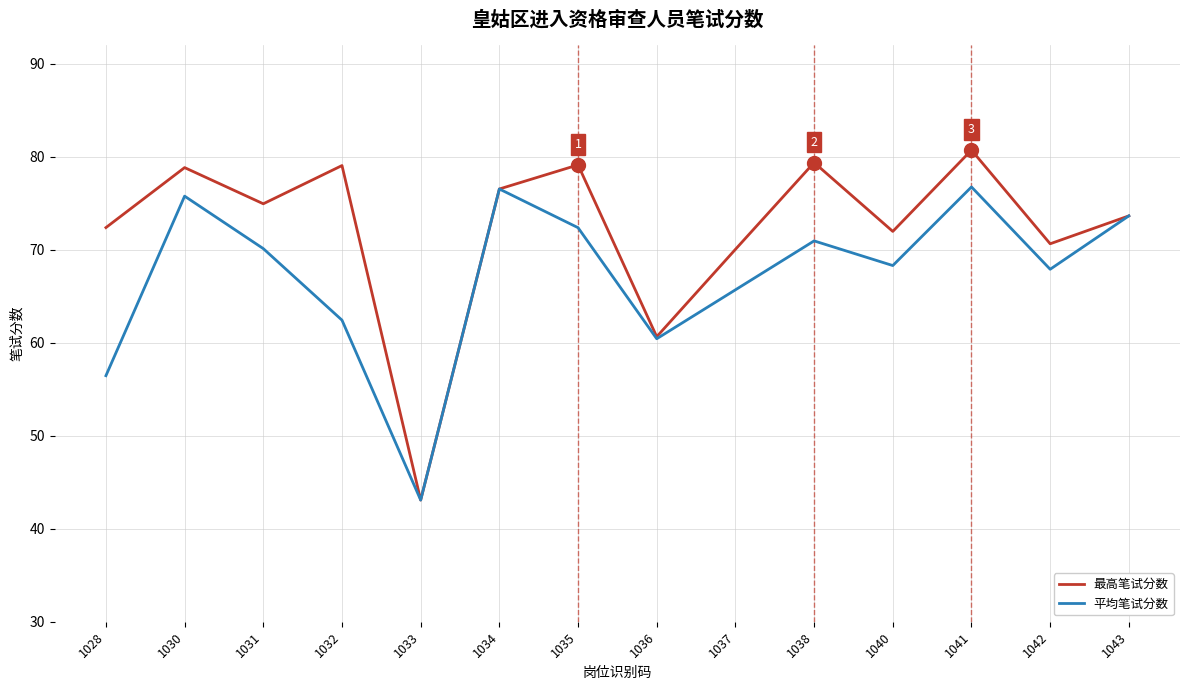

How many lines are shown in the chart?

2